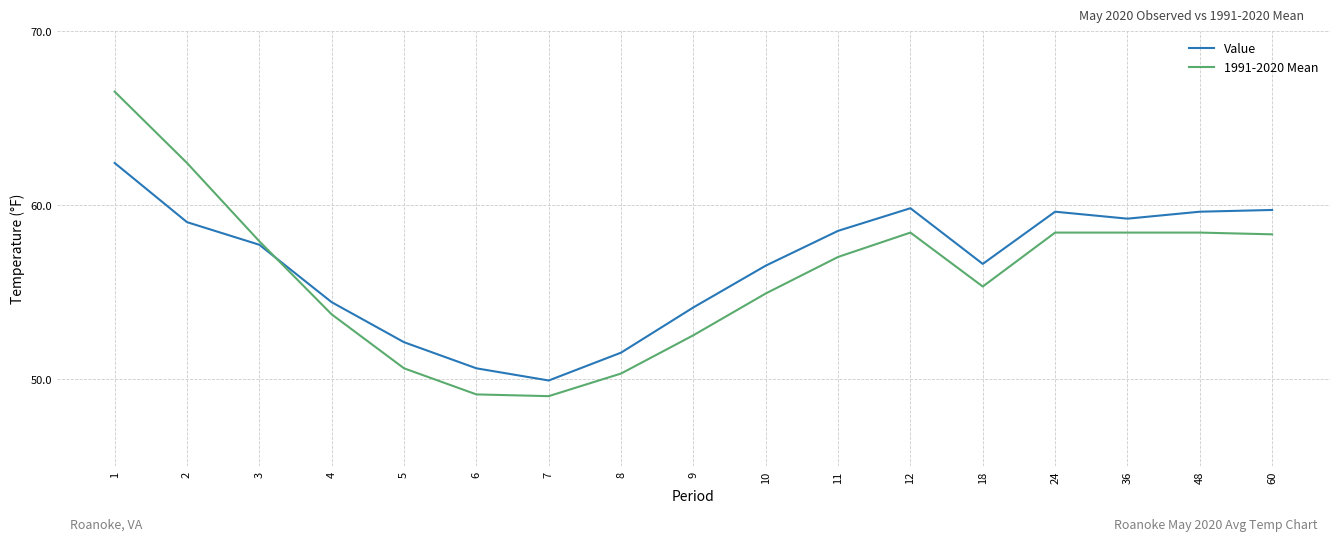

The value of 1991-2020 Mean at 12 is 13.1. True or false?

False